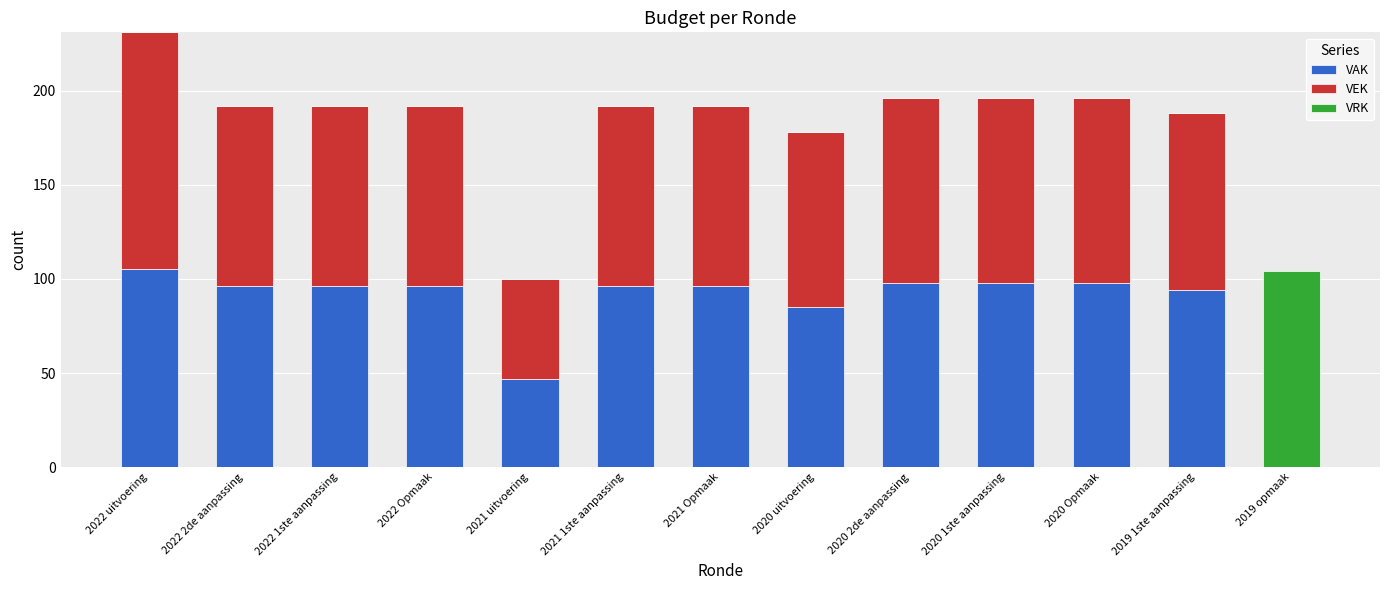

The value of VAK at 2020 1ste aanpassing is 42. True or false?

False